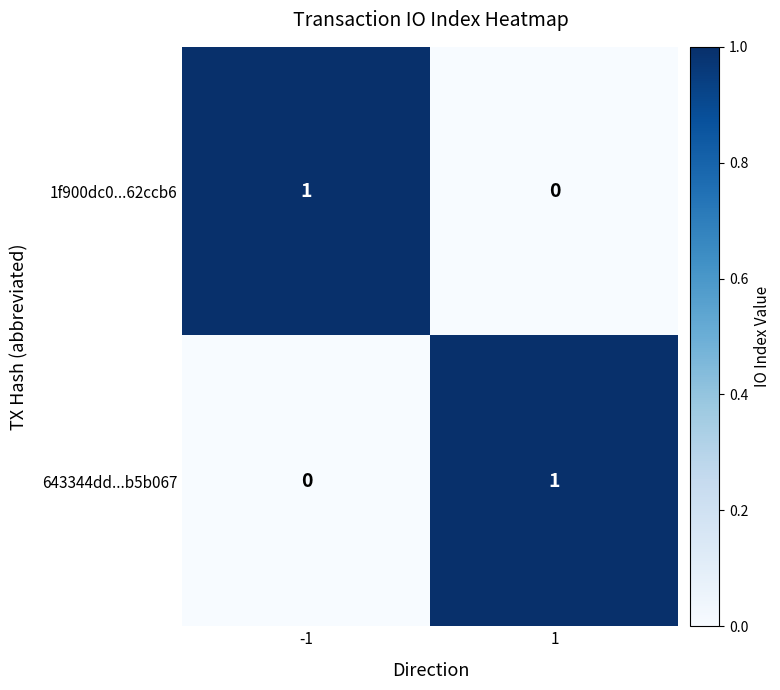

List the labels in order of 643344dd...b5b067 value, largest first.

1, -1